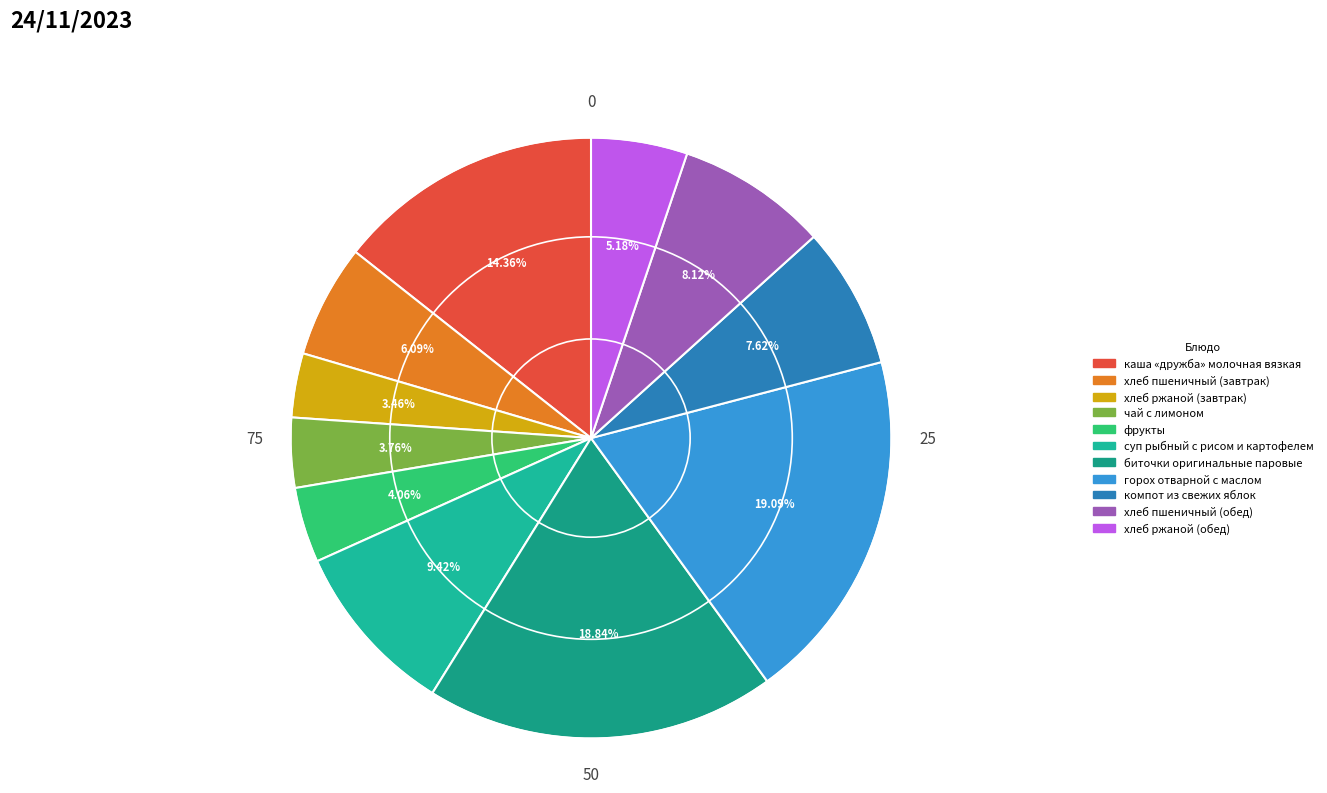

True or false: суп рыбный с рисом и картофелем accounts for 4% of the total.

False